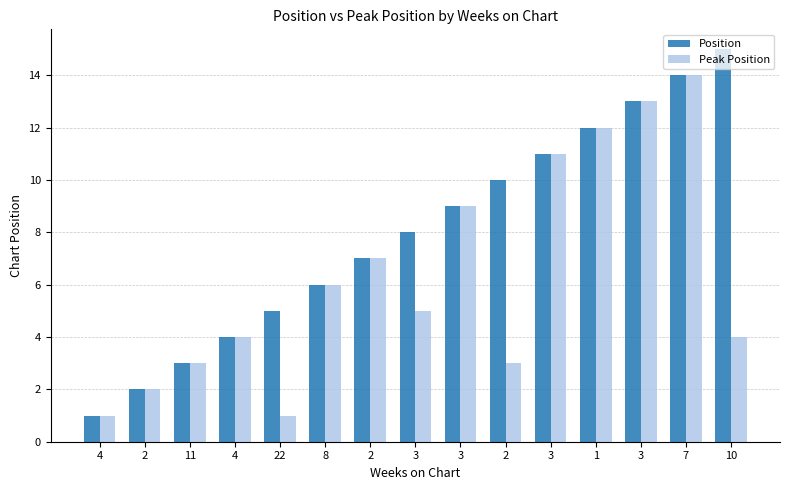

List the labels in order of Position value, largest first.

10, 7, 3, 1, 3, 2, 3, 3, 2, 8, 22, 4, 11, 2, 4